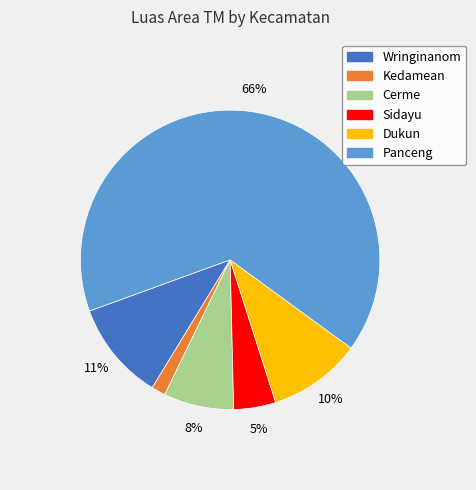

What percentage is the Sidayu slice, to the nearest percent?

5%